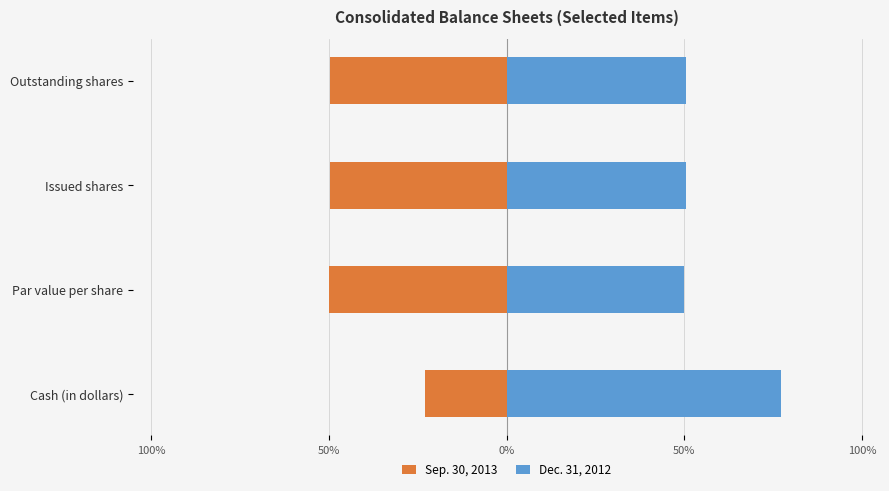

True or false: Sep. 30, 2013 has a value of -50.0 at Par value per share.

True